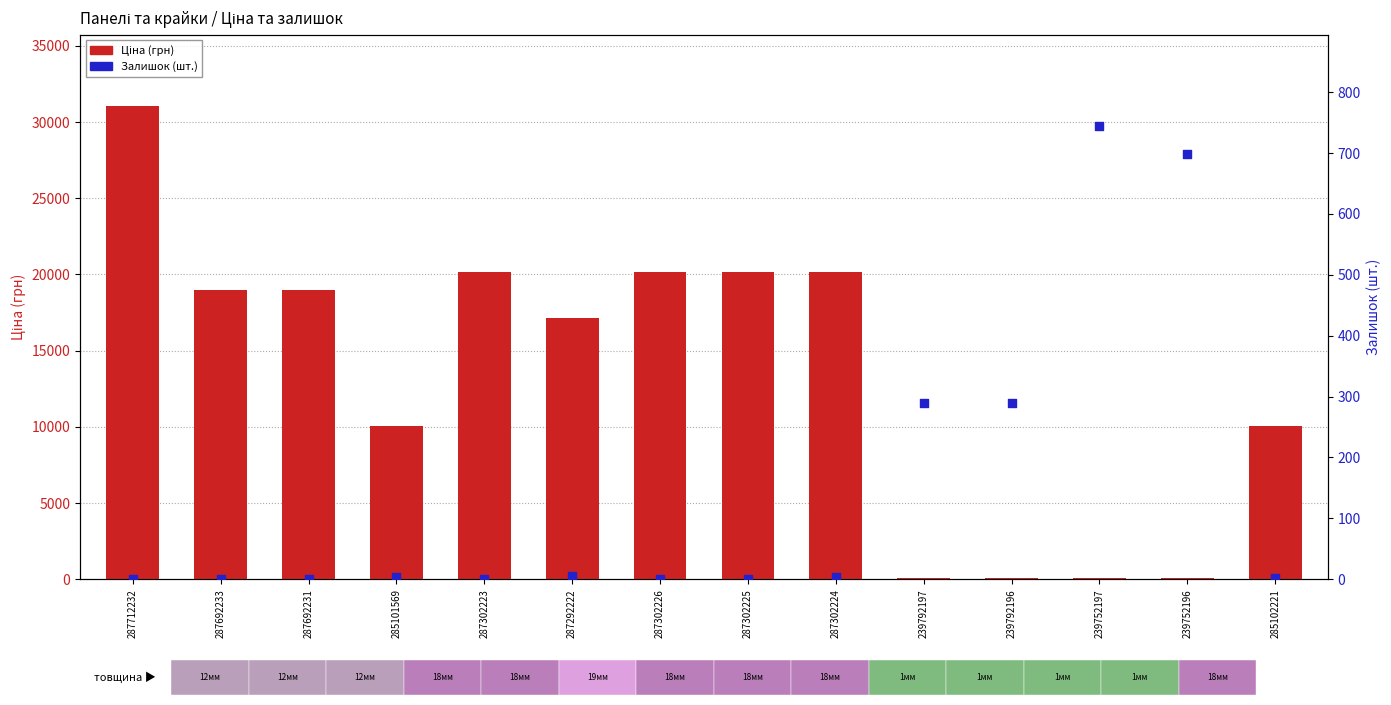

Which series reaches the minimum Y coordinate?

Залишок (шт.)